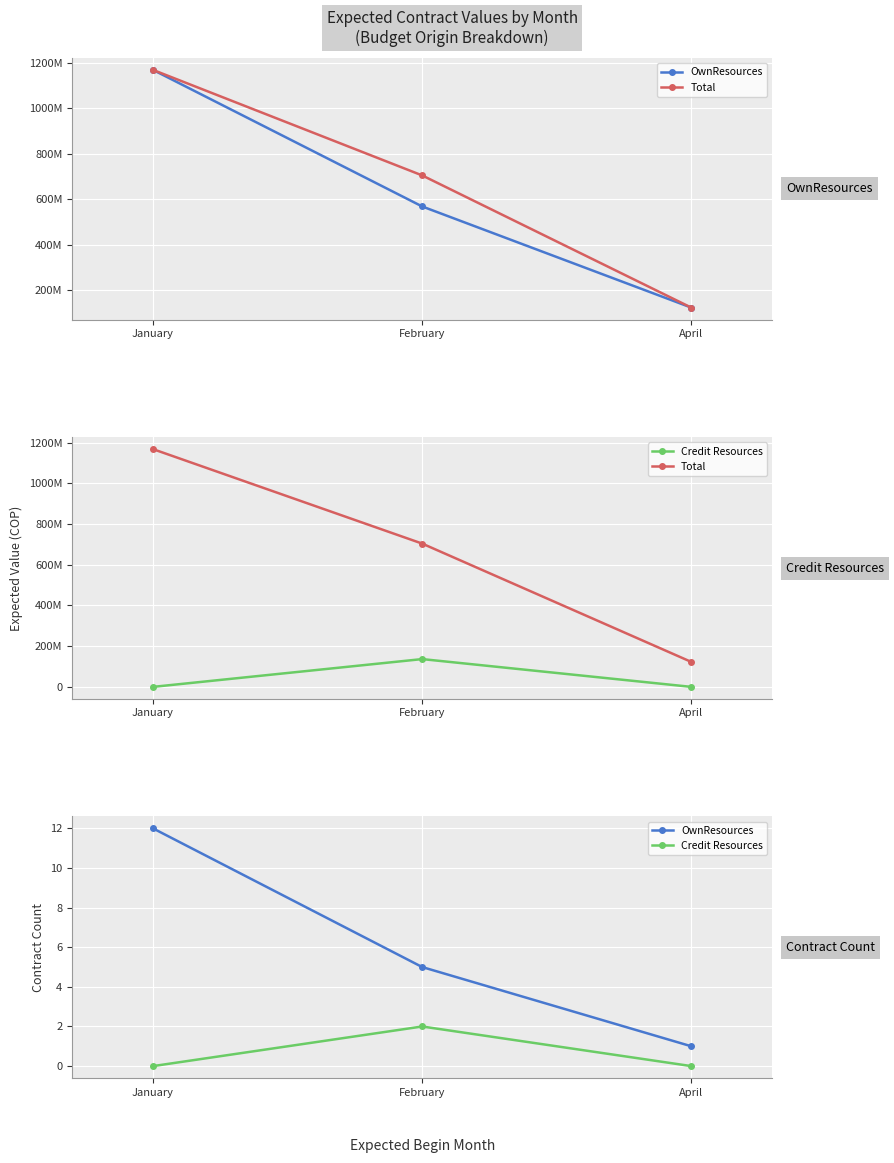

What position from the left is April?

3